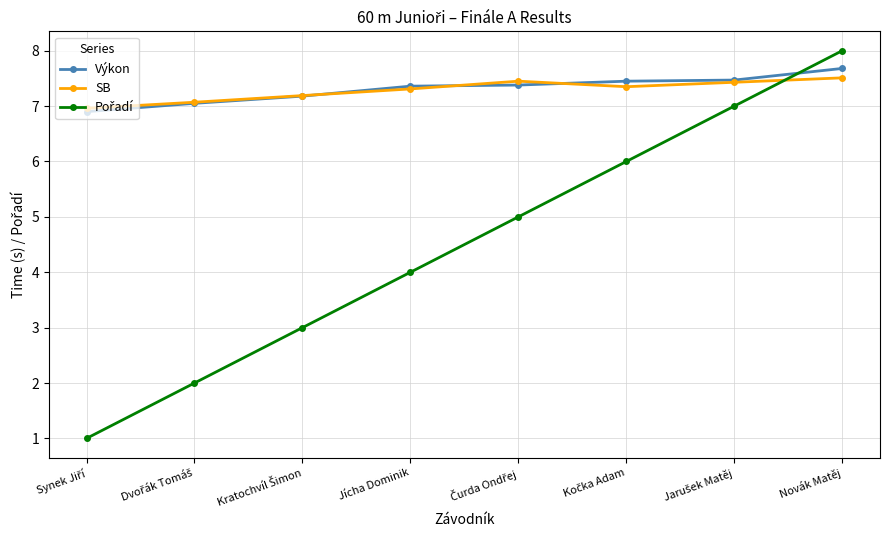

What is the total value across all series at Novák Matěj?

23.2